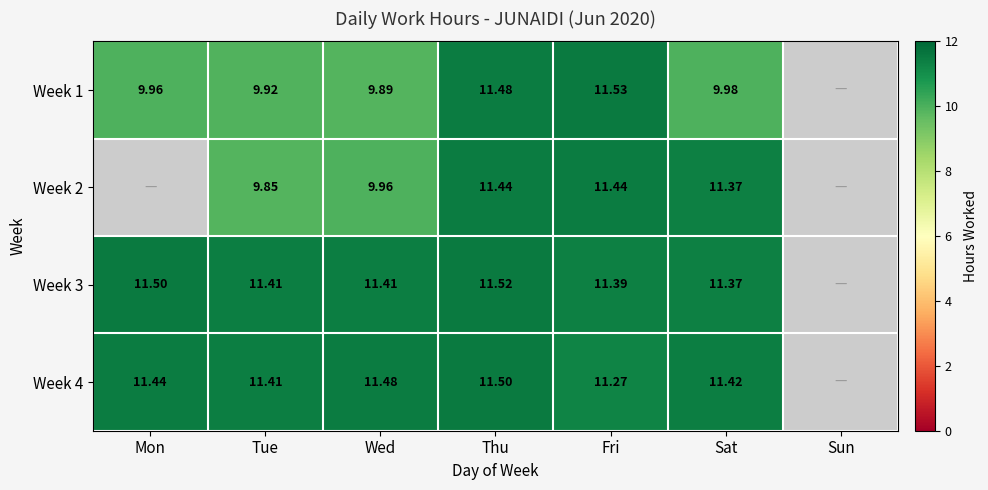

What is the total value across all series at Wed?

42.7